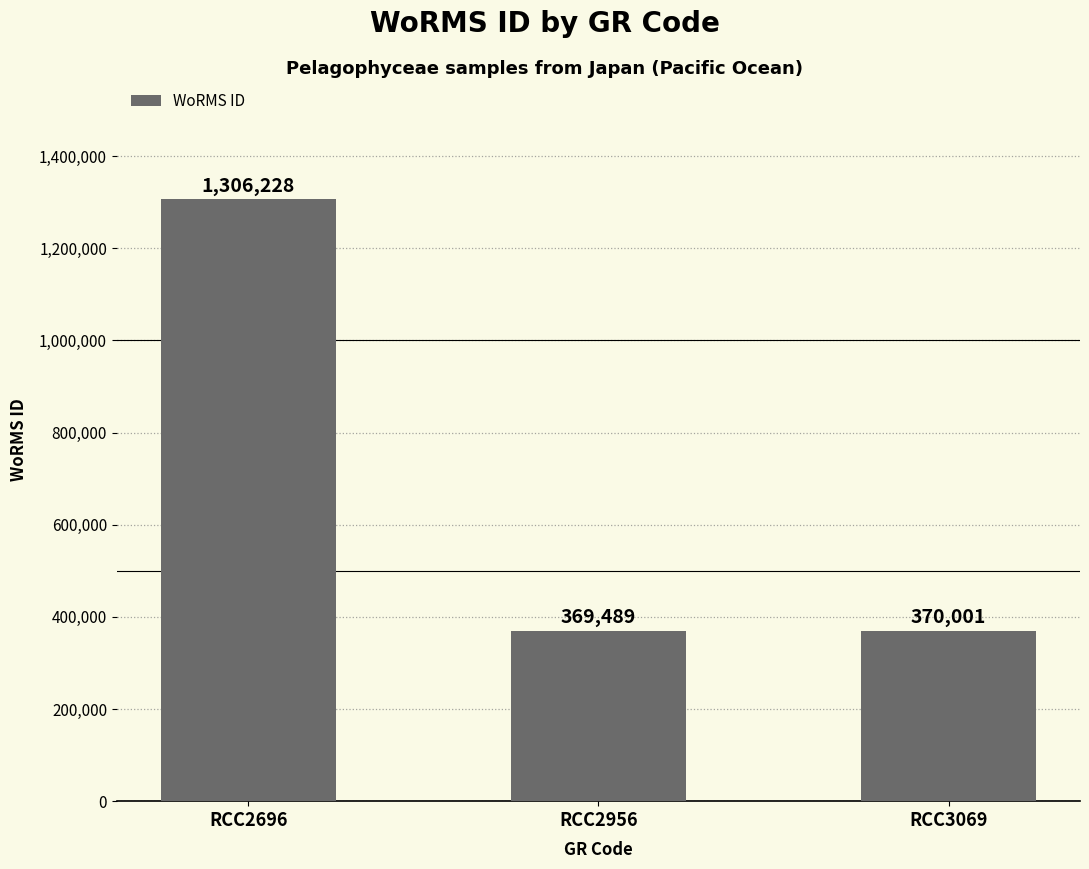

Rank the categories by value from highest to lowest.

RCC2696, RCC3069, RCC2956